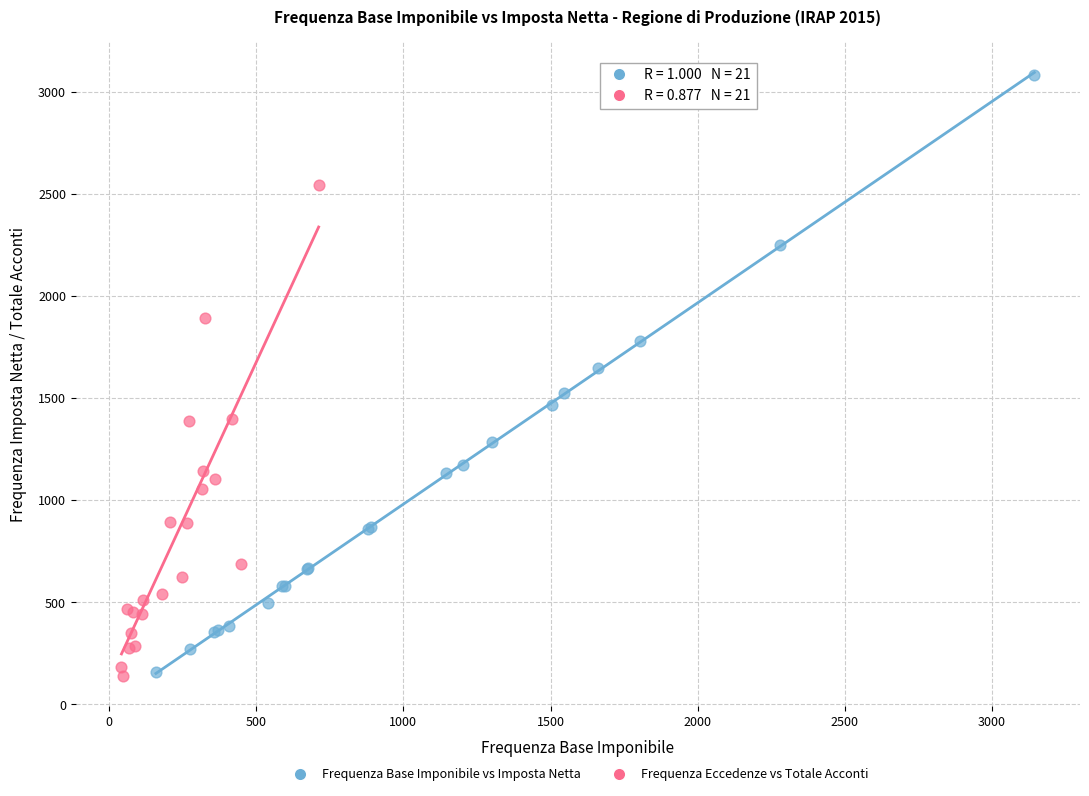

Which series has the largest Y range (max minus min)?

Frequenza Base Imponibile vs Imposta Netta